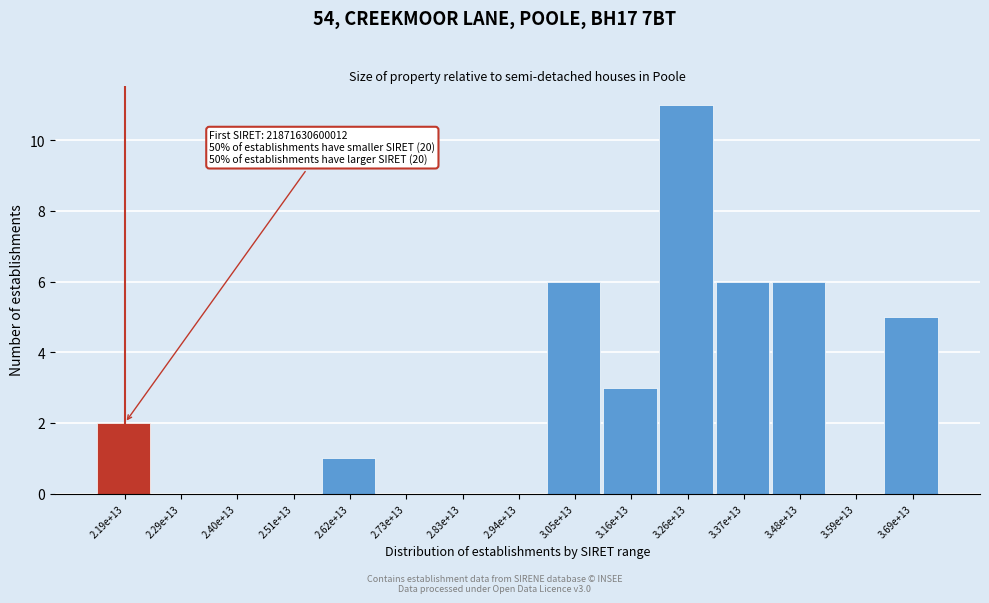

Reading left to right, list all the values displayed in this chart.

2.19e+13=2	2.29e+13=0	2.40e+13=0	2.51e+13=0	2.62e+13=1	2.73e+13=0	2.83e+13=0	2.94e+13=0	3.05e+13=6	3.16e+13=3	3.26e+13=11	3.37e+13=6	3.48e+13=6	3.59e+13=0	3.69e+13=5